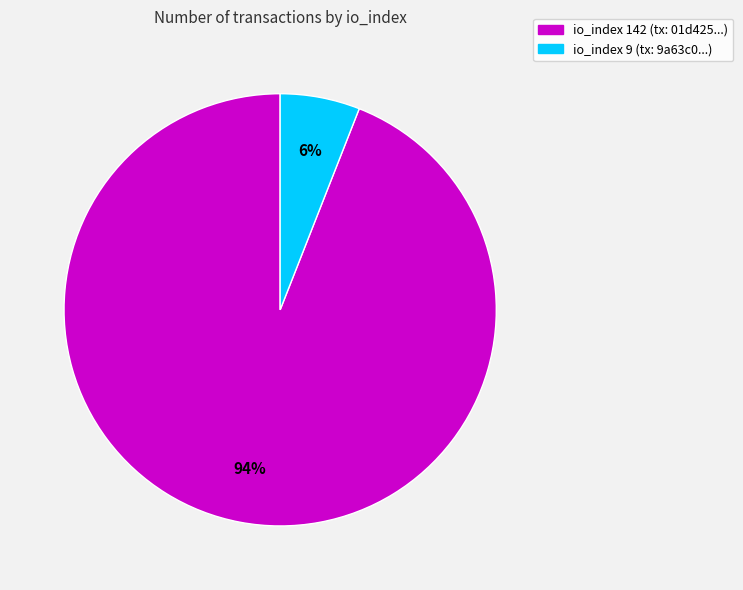

To the nearest percent, what is the difference between the largest and smallest slice percentages?

88%